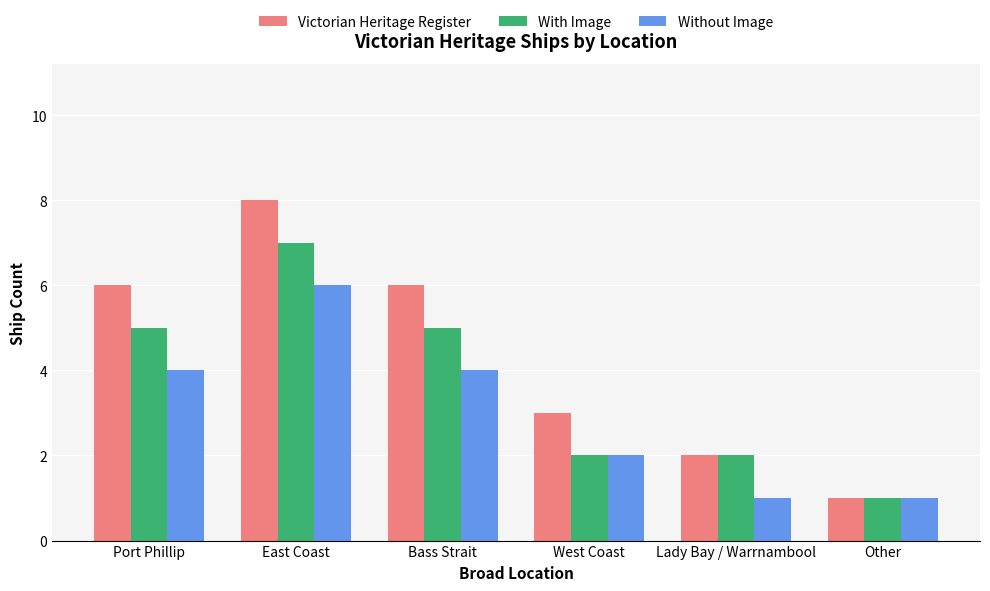

Which series has the largest total across all categories?

Victorian Heritage Register